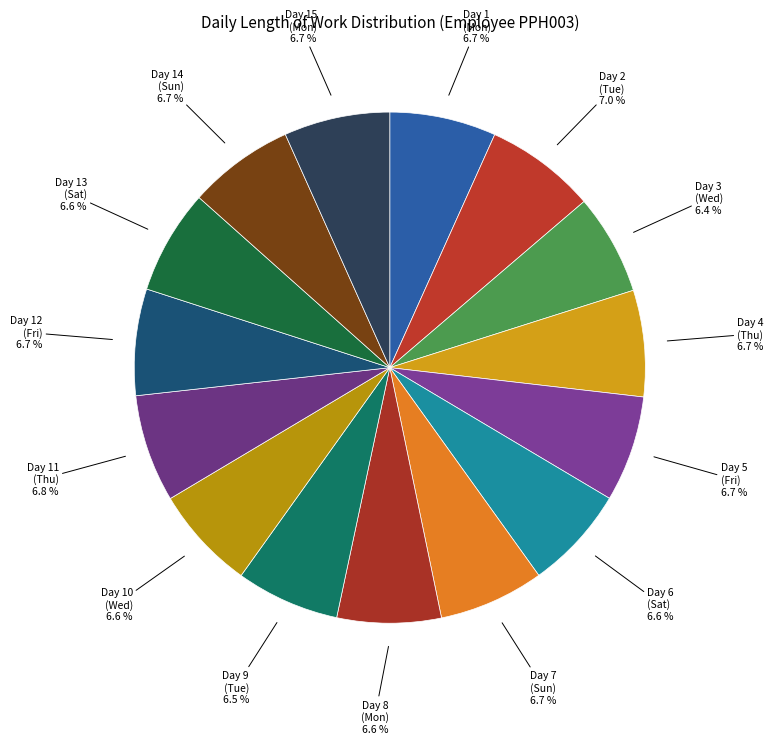

How many slices are in this pie chart?

15